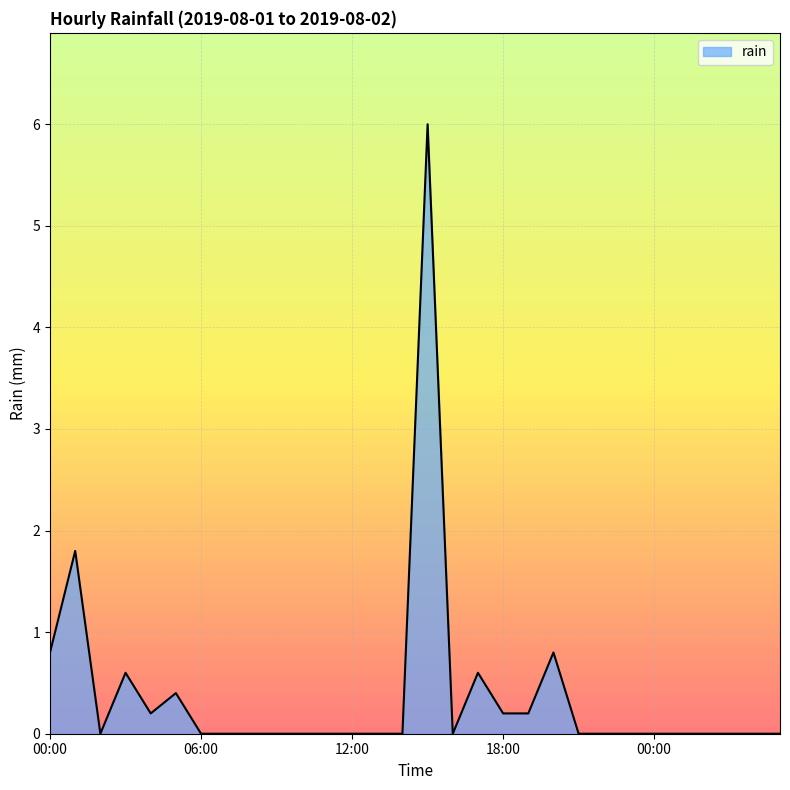

What is the difference between the maximum and minimum values?

6.0